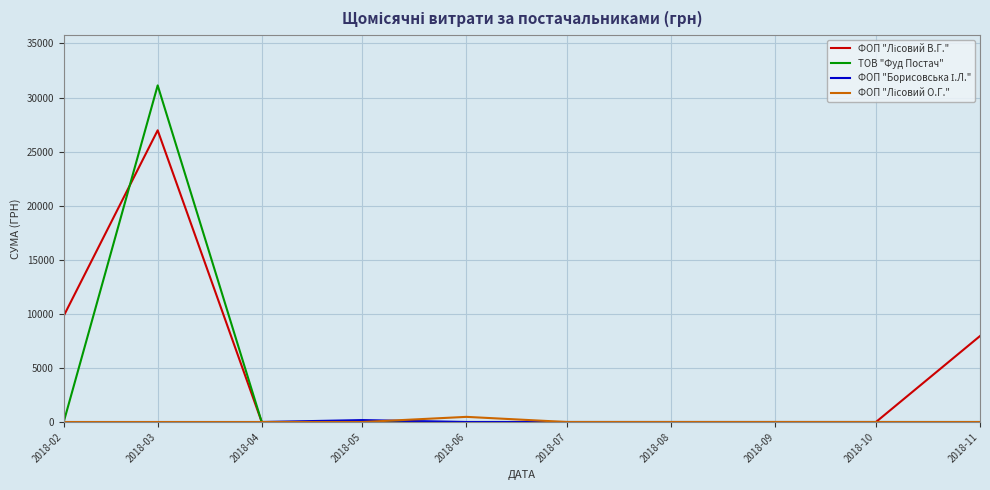

Which series has the widest spread of values?

ТОВ "Фуд Постач"